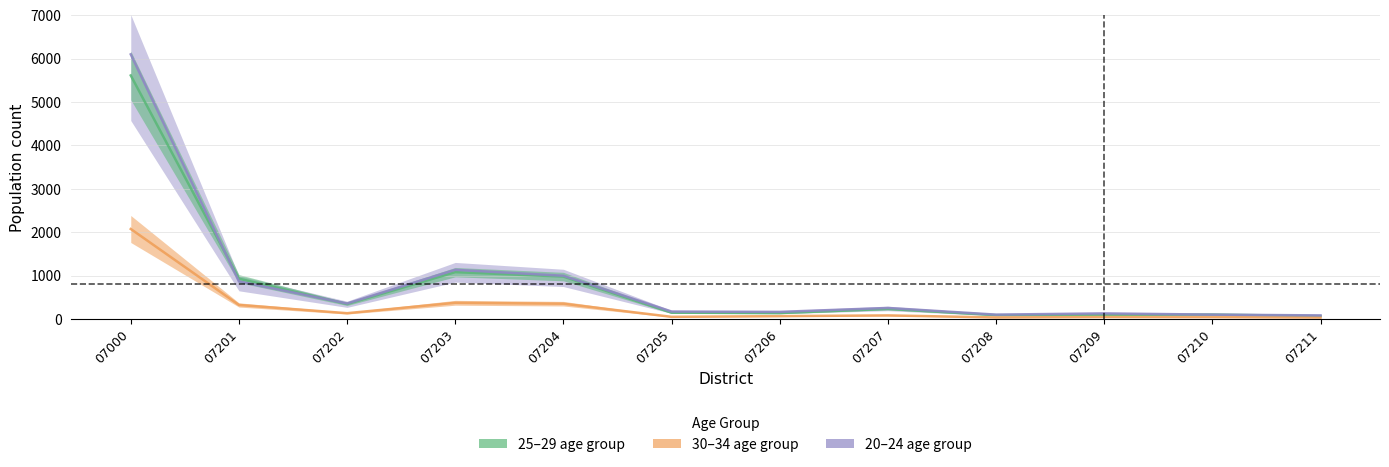

How many series are shown in this chart?

3